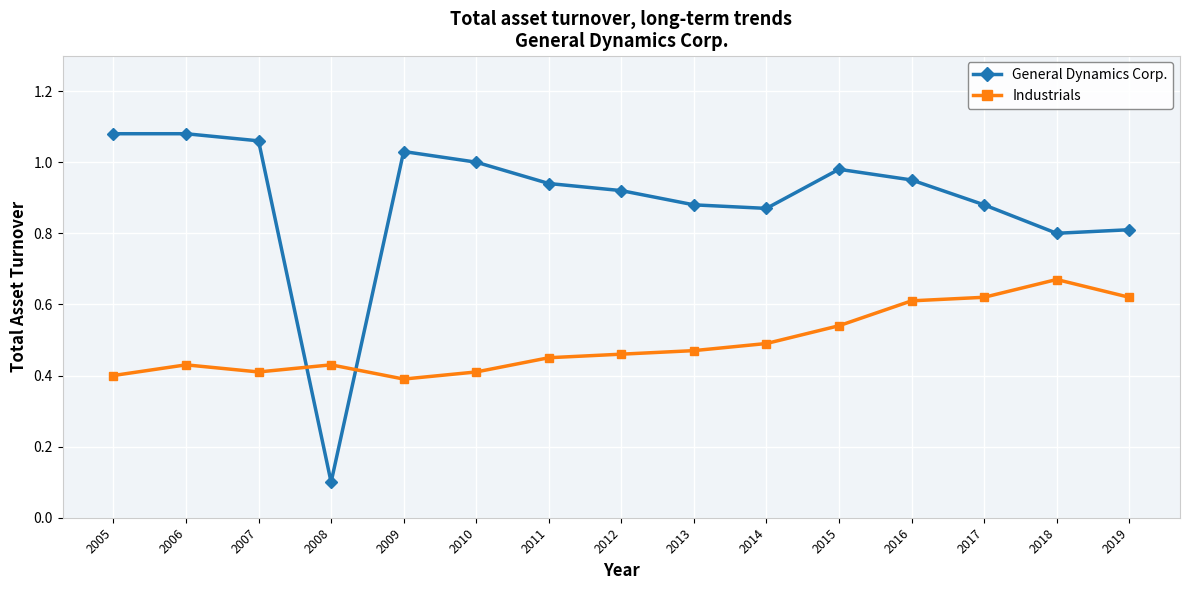

How many lines are shown in the chart?

2